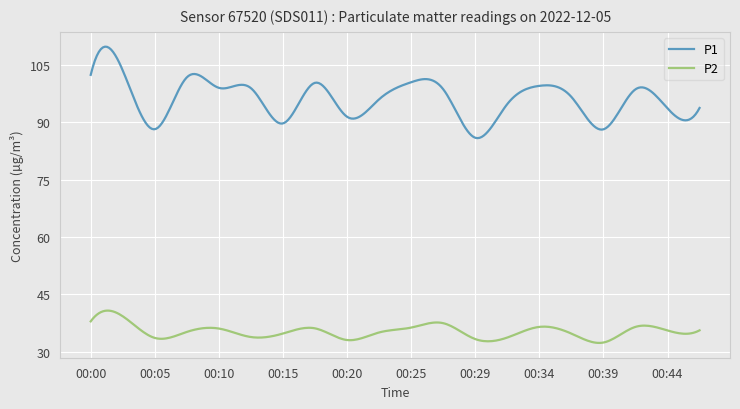

How many series are shown in this chart?

2